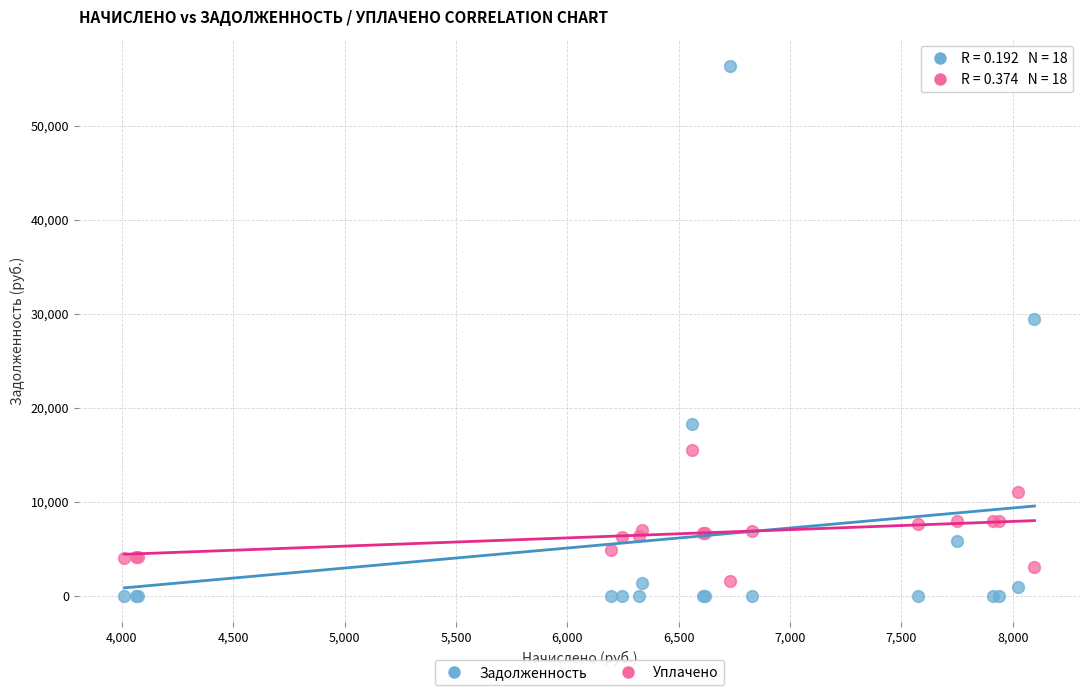

Which series reaches the maximum Y coordinate?

Задолженность